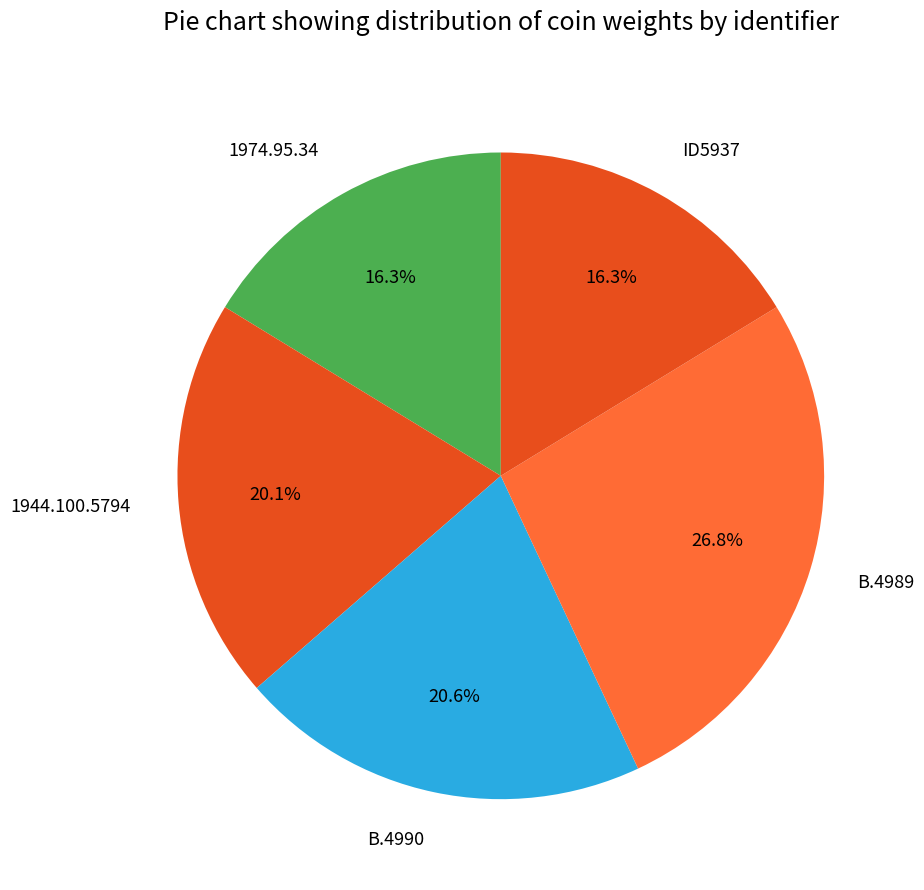

True or false: B.4990 accounts for 21% of the total.

True